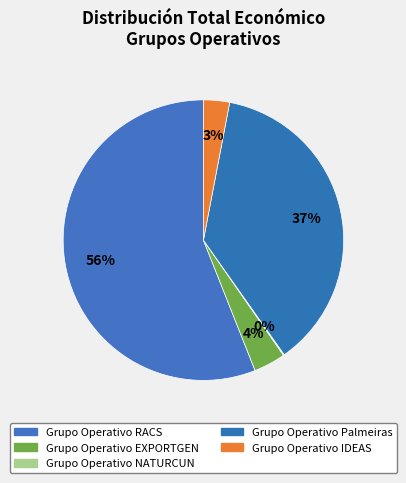

How many slices are in this pie chart?

5